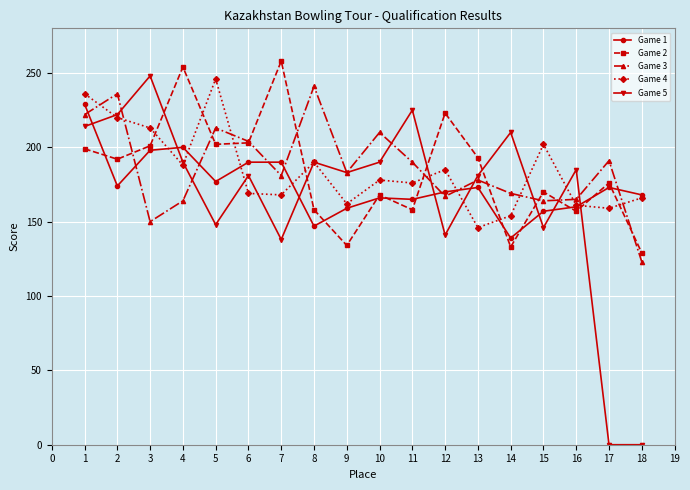

What are all the series names shown in the legend?

Game 1, Game 2, Game 3, Game 4, Game 5